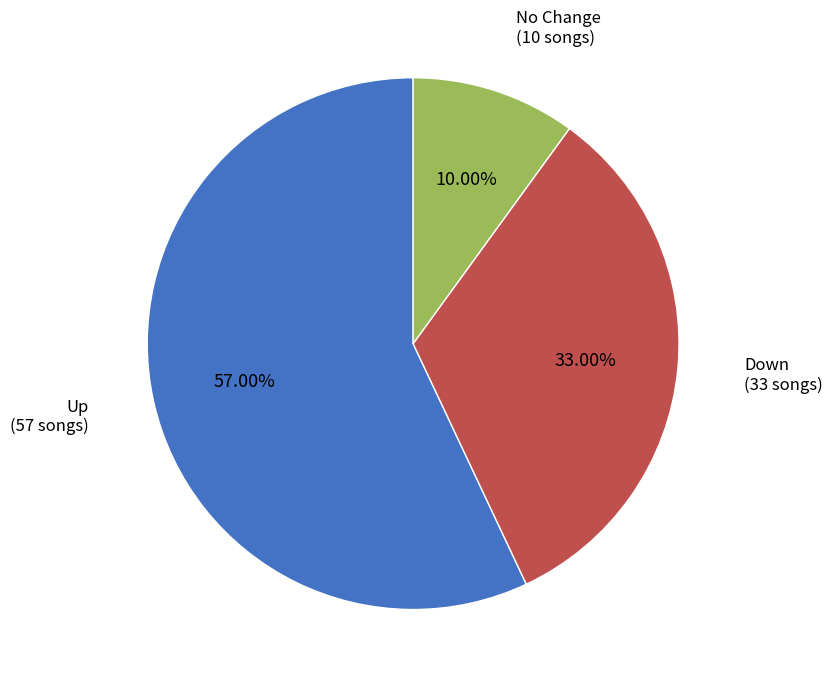

Does any single category account for the majority?

Yes